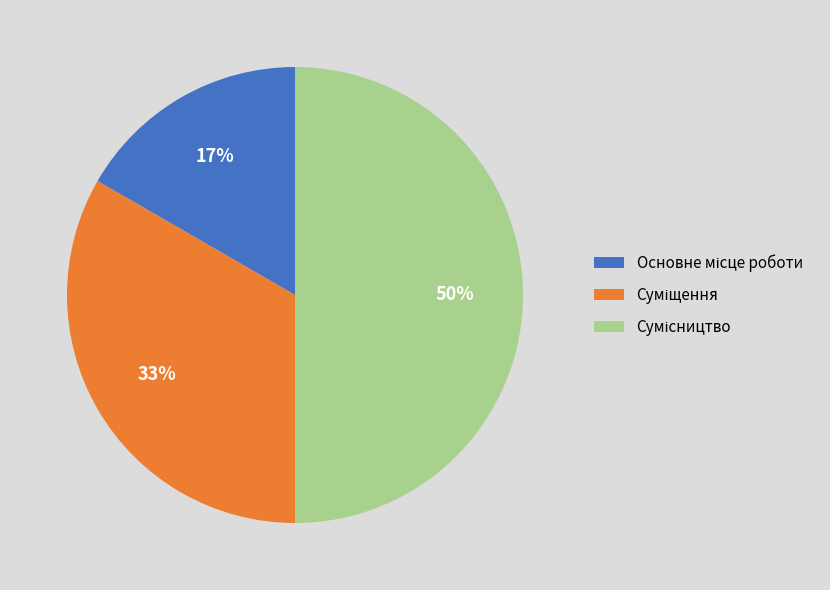

To the nearest percent, what is the average slice percentage?

33%